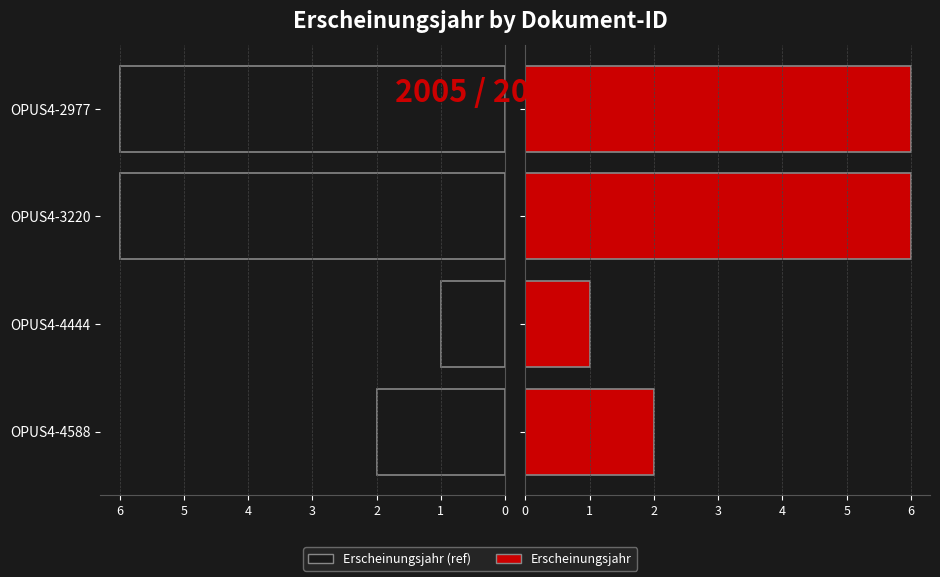

Which series has the widest spread of values?

Erscheinungsjahr (left)